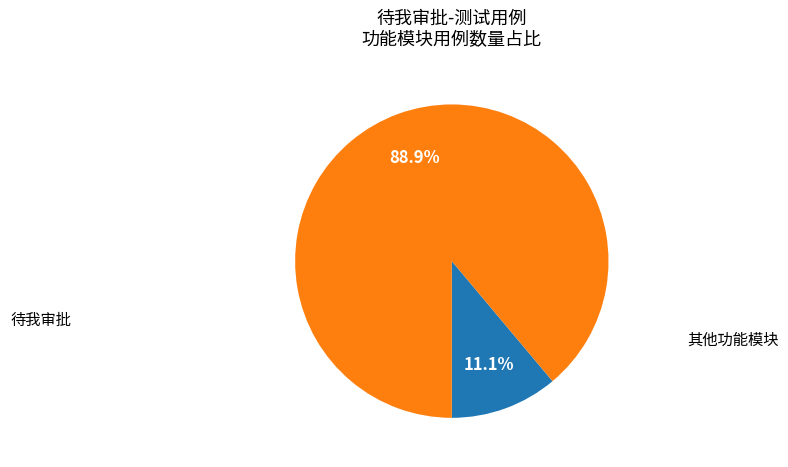

Does any single category account for the majority?

Yes